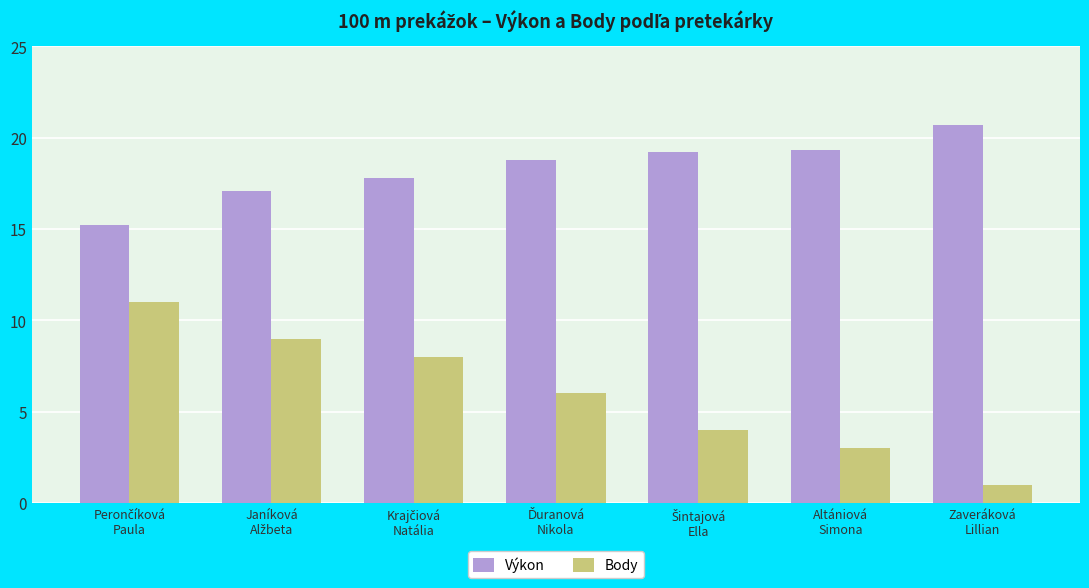

Does the chart contain any negative values?

No